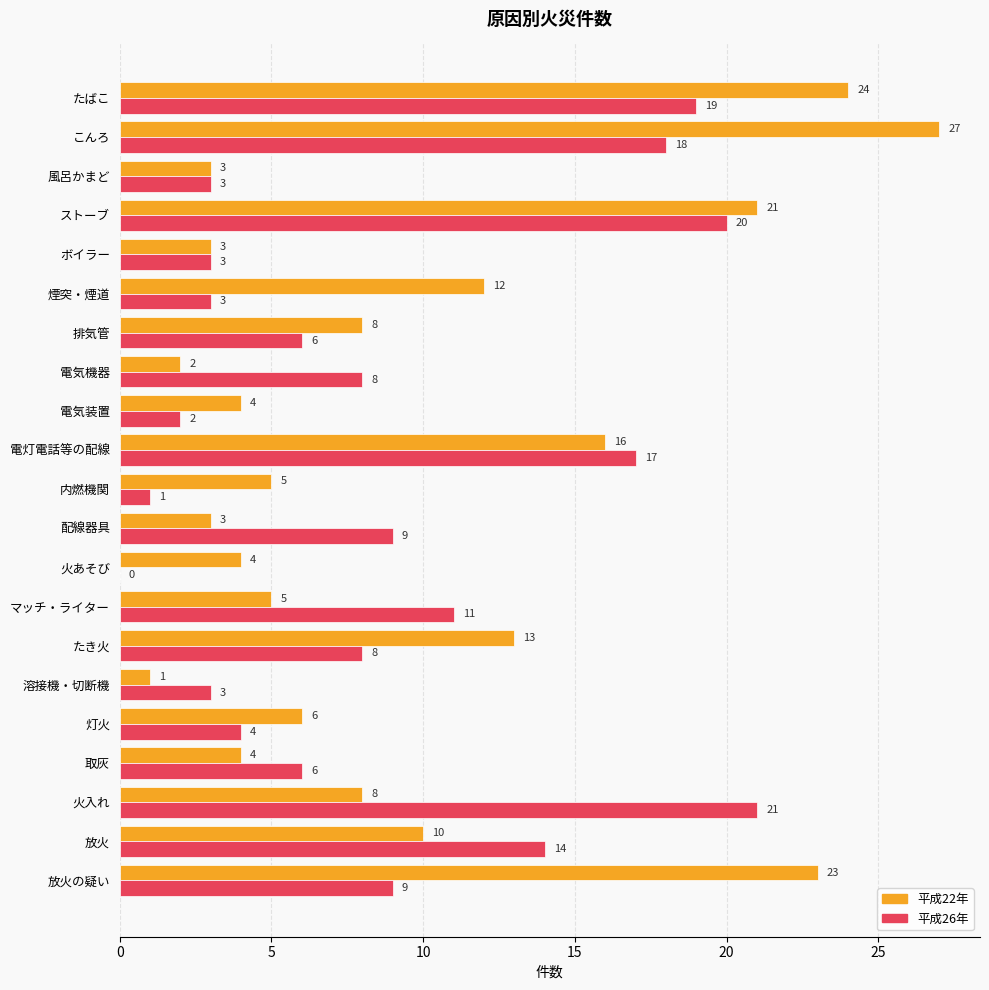

What are all the series names shown in the legend?

平成22年, 平成26年